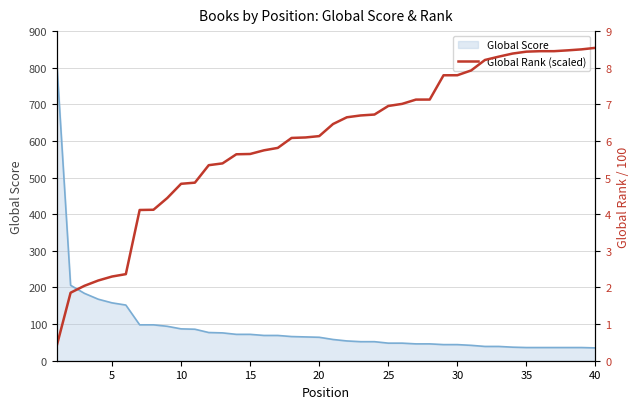

The value of Global Score at 40 is 35. True or false?

True